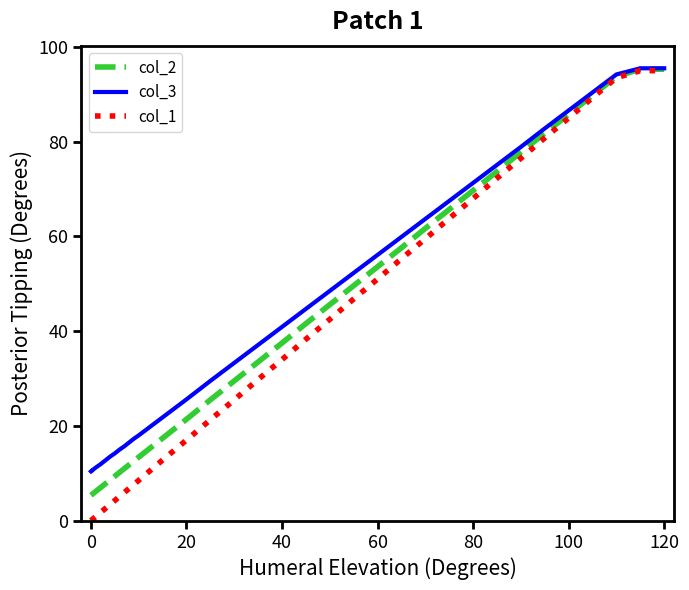

What is the greatest value displayed?

95.5